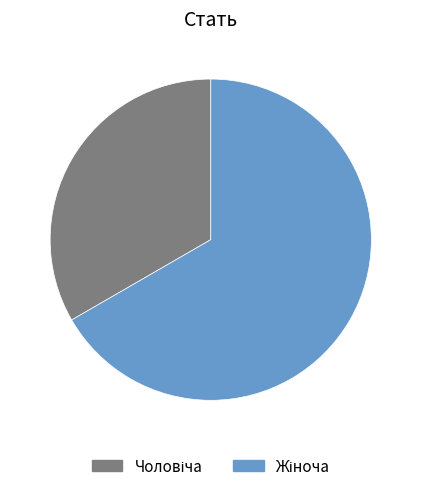

Count the number of slices in the pie.

2